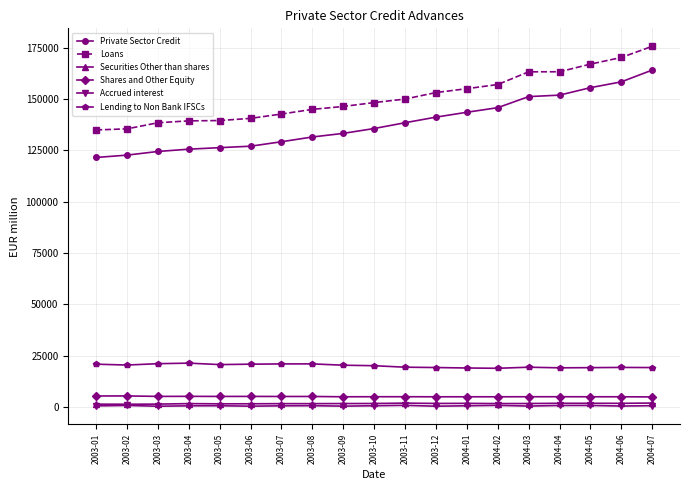

Is the value of Securities Other than shares at 2004-06 greater than the value of Private Sector Credit at 2003-09?

No